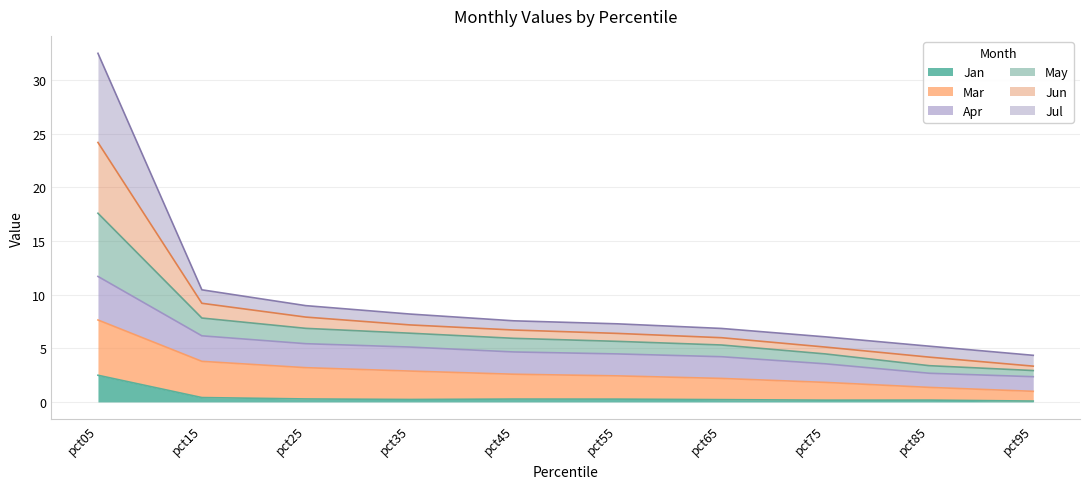

Is it true that Jun equals 8.2 at pct75?

False